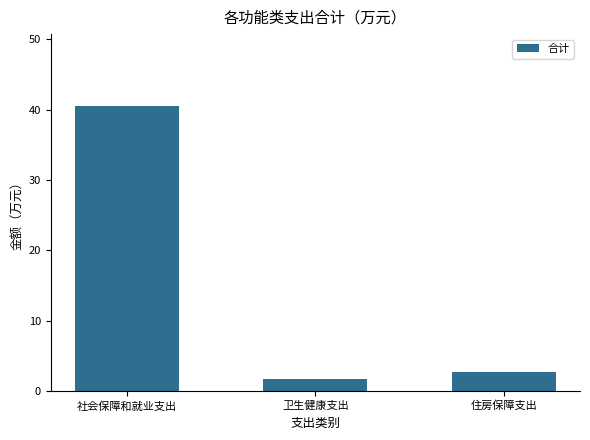

The chart shows a value of 72.5 at 社会保障和就业支出. True or false?

False